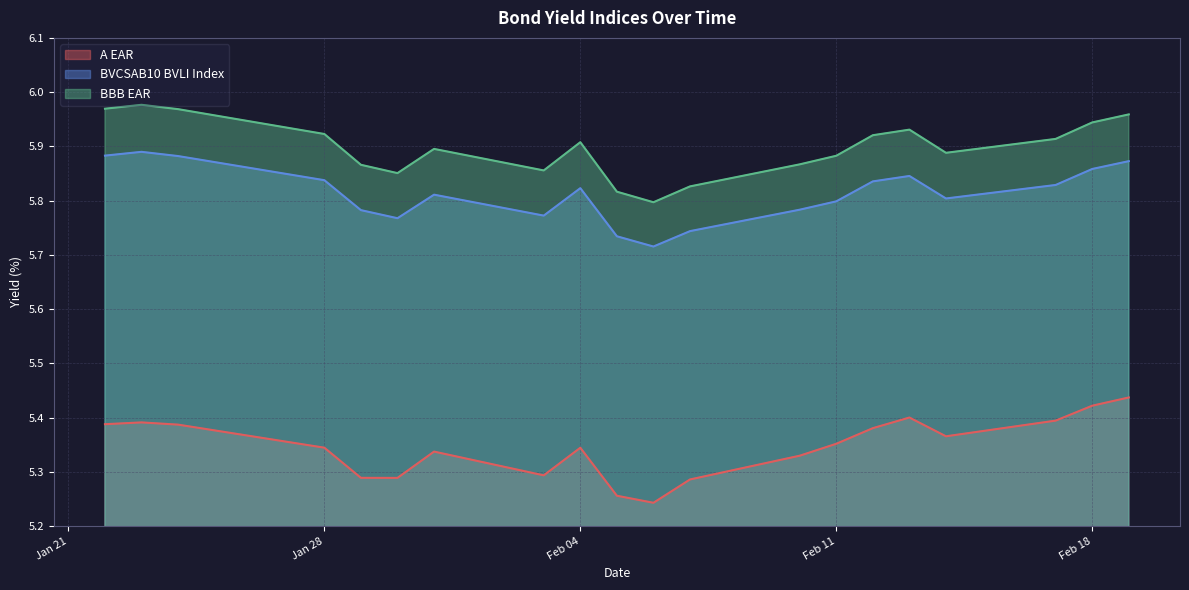

Where is the first local maximum for BVCSAB10 BVLI Index?

2025-01-23